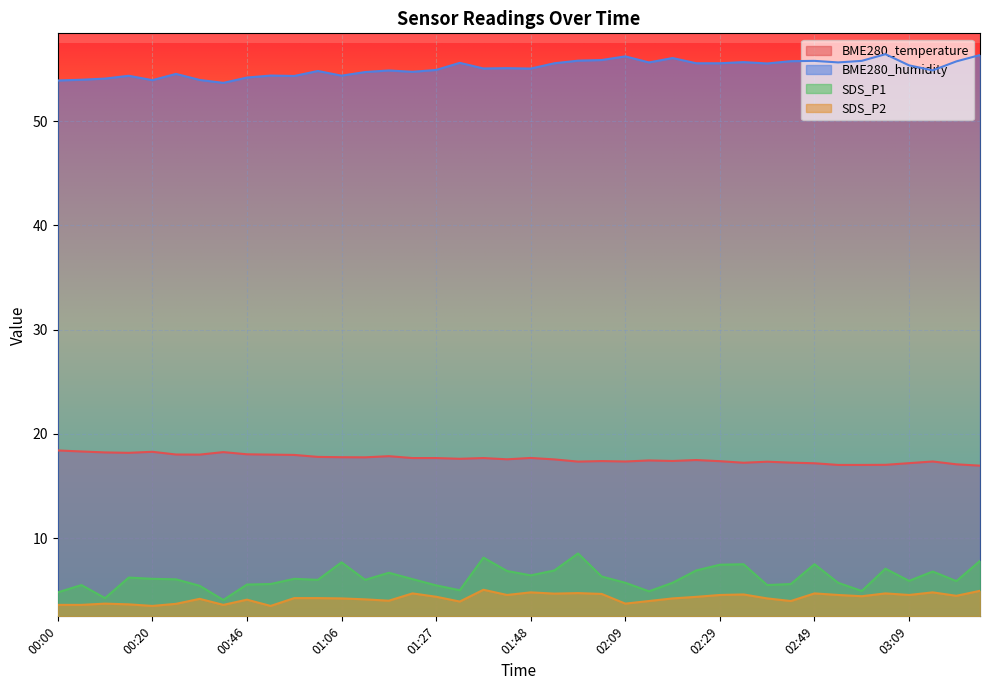

Count the number of data series in this chart.

4